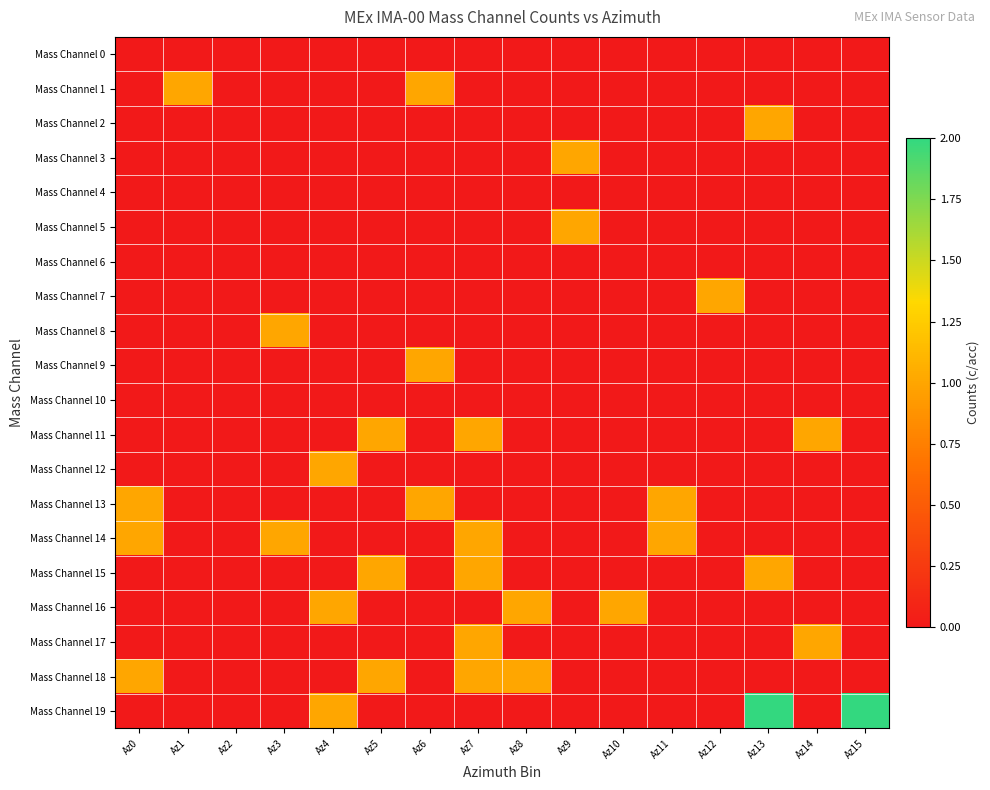

At which category is the sum across all series the highest?

Az7